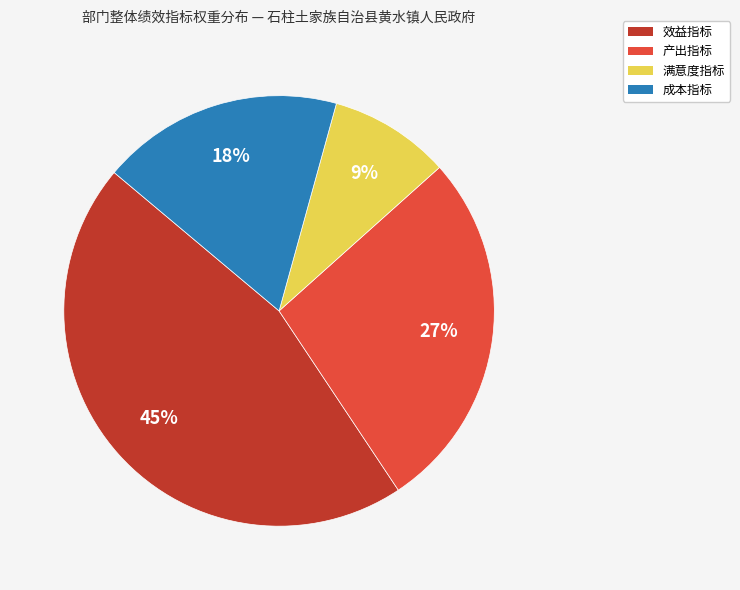

Is there any slice that represents more than half of the pie?

No